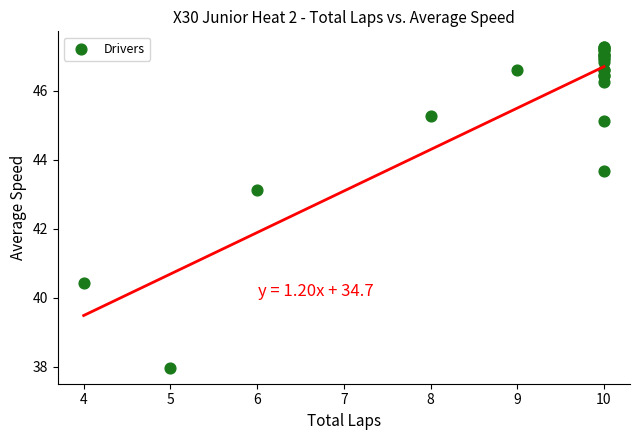

What Y value in the scatter plot is closest to 42?

43.1